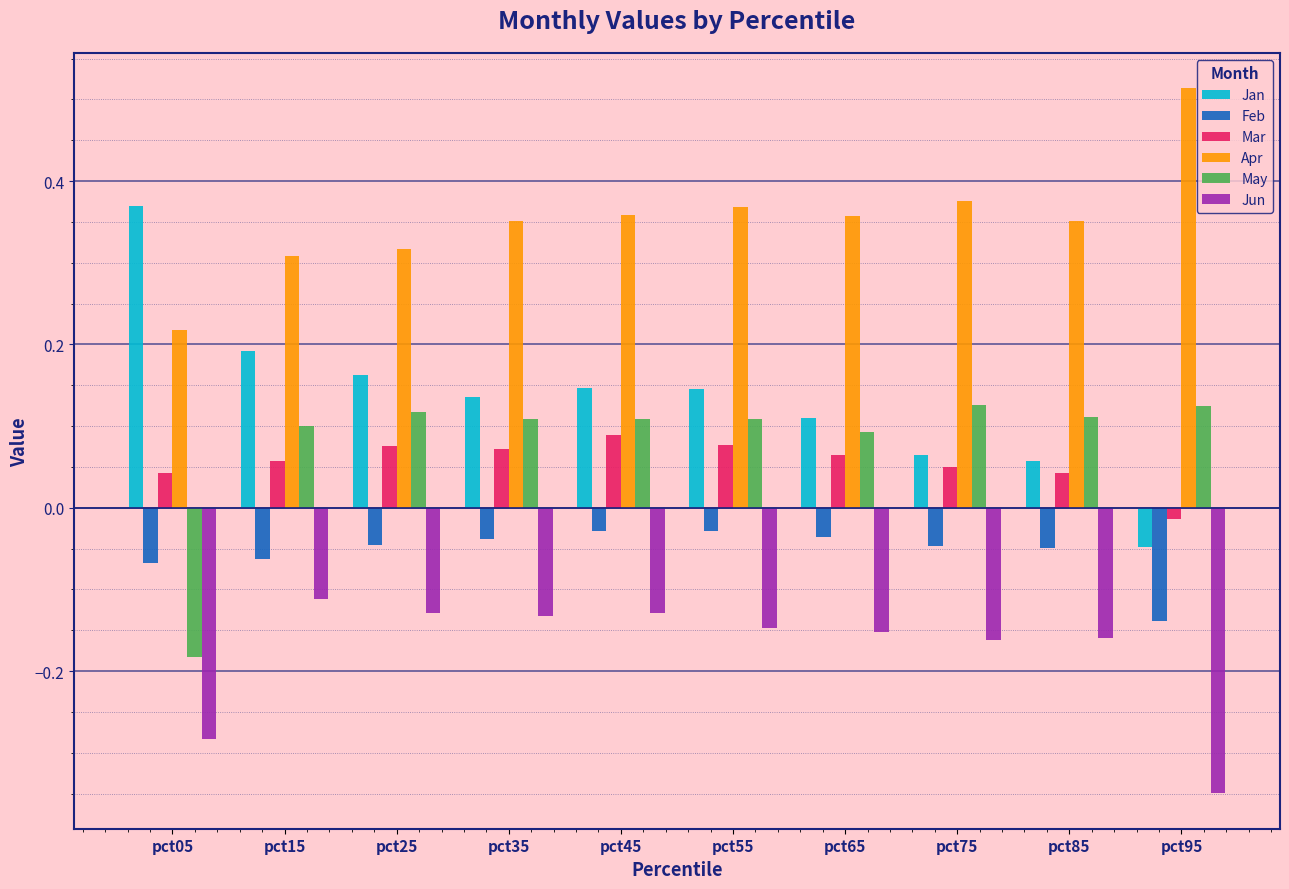

Which category has the highest value in the Apr series?

pct95